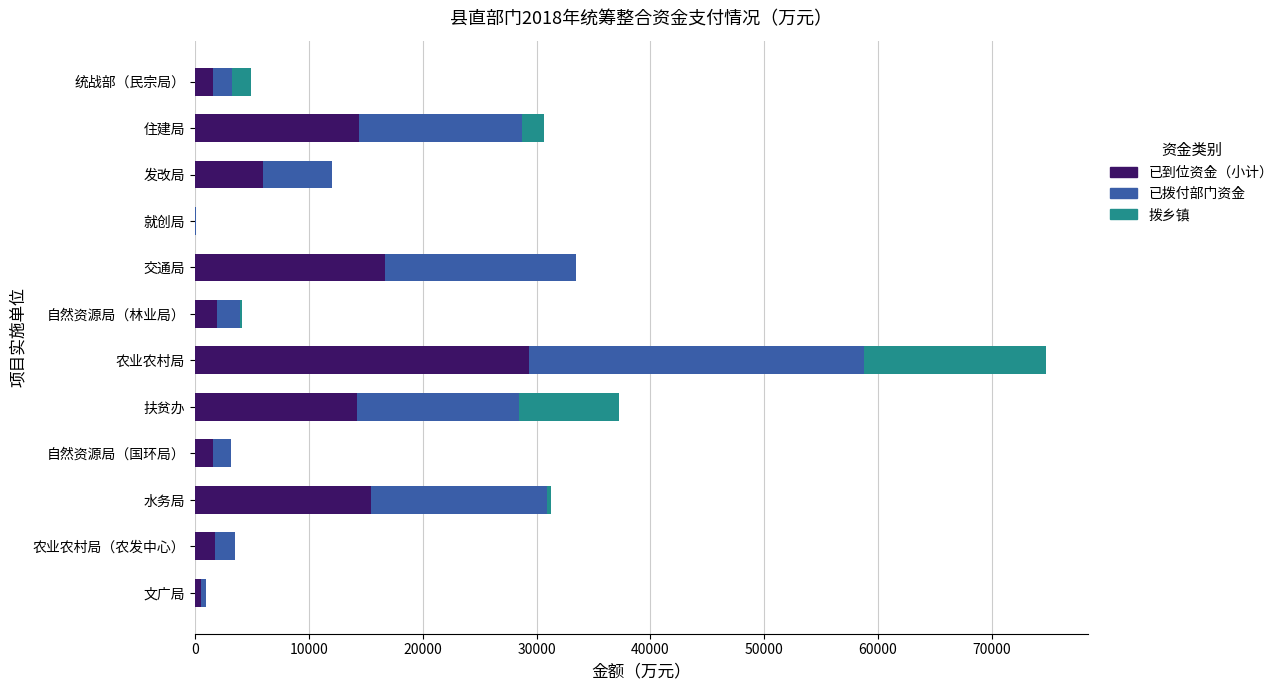

What is the sum of all 已到位资金（小计） values?

103687.2